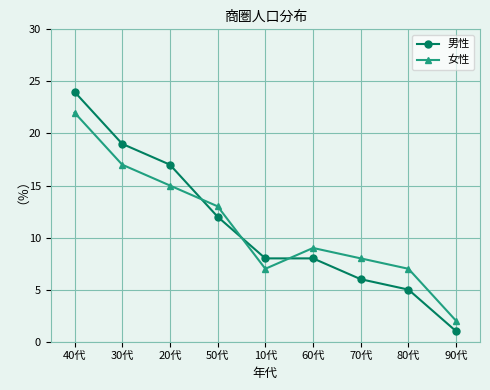

At which category does 女性 reach its first local peak?

60代